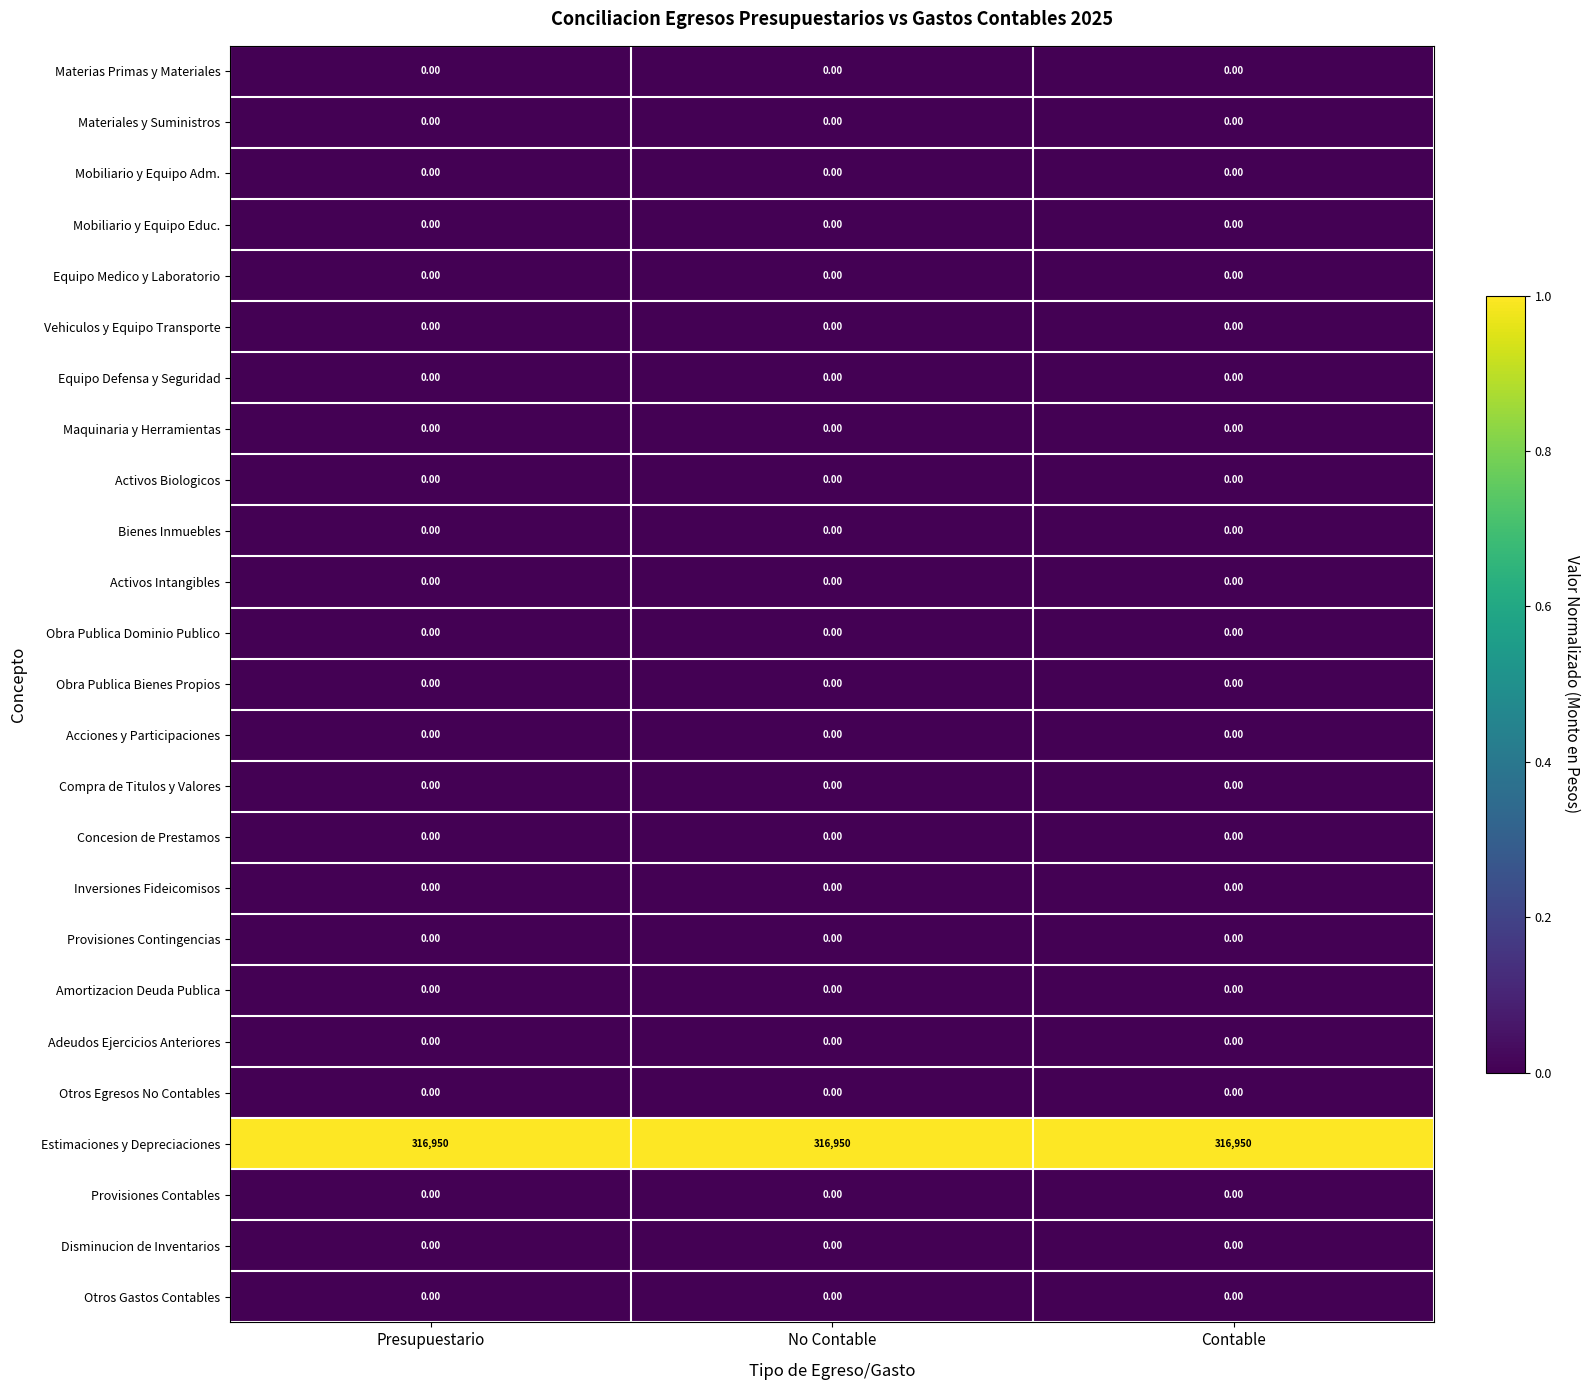

What is the total value across all series at Presupuestario?

316950